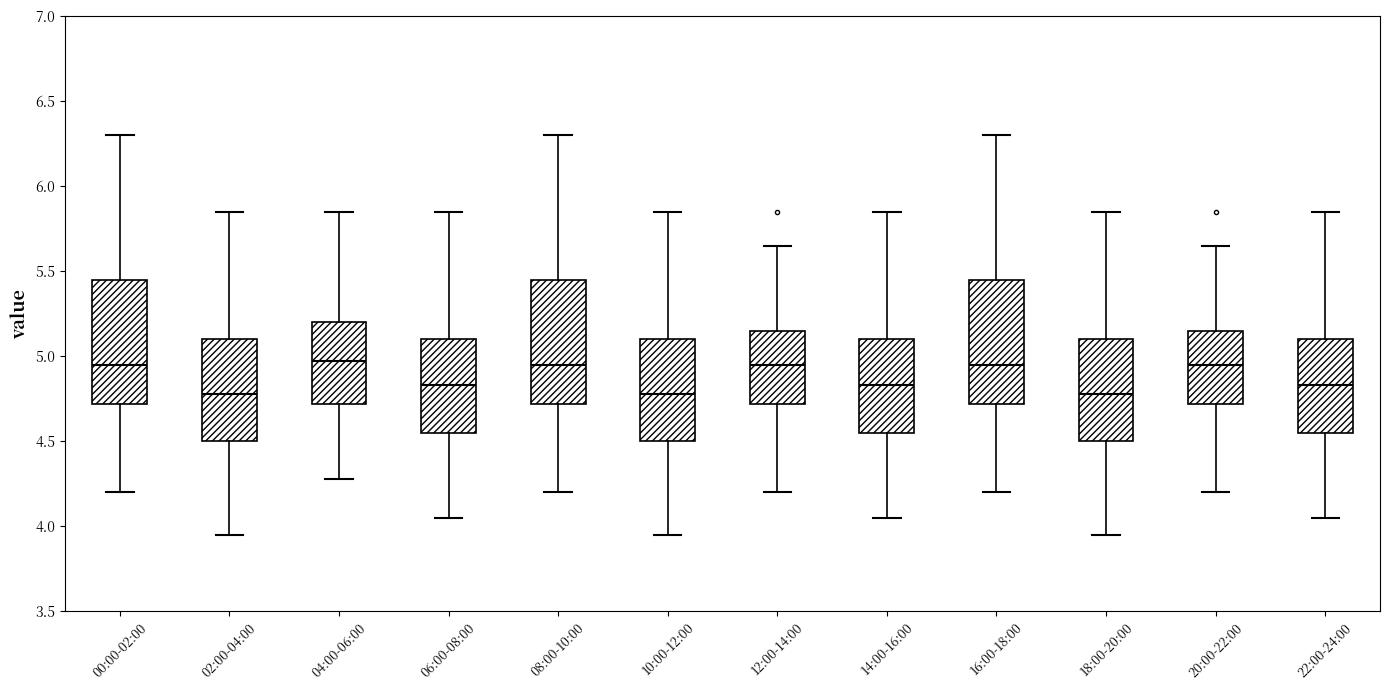

Reading left to right, read every box against the y-axis: the position of its median line, the range the box covers, and the ends of its whiskers. The values are not printed on the chart, so give them approximately, as read against the axis.

00:00-02:00: median 4.95, box 4.70 to 5.45, whiskers 4.20 to 6.30
02:00-04:00: median 4.80, box 4.50 to 5.10, whiskers 3.95 to 5.85
04:00-06:00: median 4.95, box 4.70 to 5.20, whiskers 4.30 to 5.85
06:00-08:00: median 4.85, box 4.55 to 5.10, whiskers 4.05 to 5.85
08:00-10:00: median 4.95, box 4.70 to 5.45, whiskers 4.20 to 6.30
10:00-12:00: median 4.80, box 4.50 to 5.10, whiskers 3.95 to 5.85
12:00-14:00: median 4.95, box 4.70 to 5.15, whiskers 4.20 to 5.65
14:00-16:00: median 4.85, box 4.55 to 5.10, whiskers 4.05 to 5.85
16:00-18:00: median 4.95, box 4.70 to 5.45, whiskers 4.20 to 6.30
18:00-20:00: median 4.80, box 4.50 to 5.10, whiskers 3.95 to 5.85
20:00-22:00: median 4.95, box 4.70 to 5.15, whiskers 4.20 to 5.65
22:00-24:00: median 4.85, box 4.55 to 5.10, whiskers 4.05 to 5.85